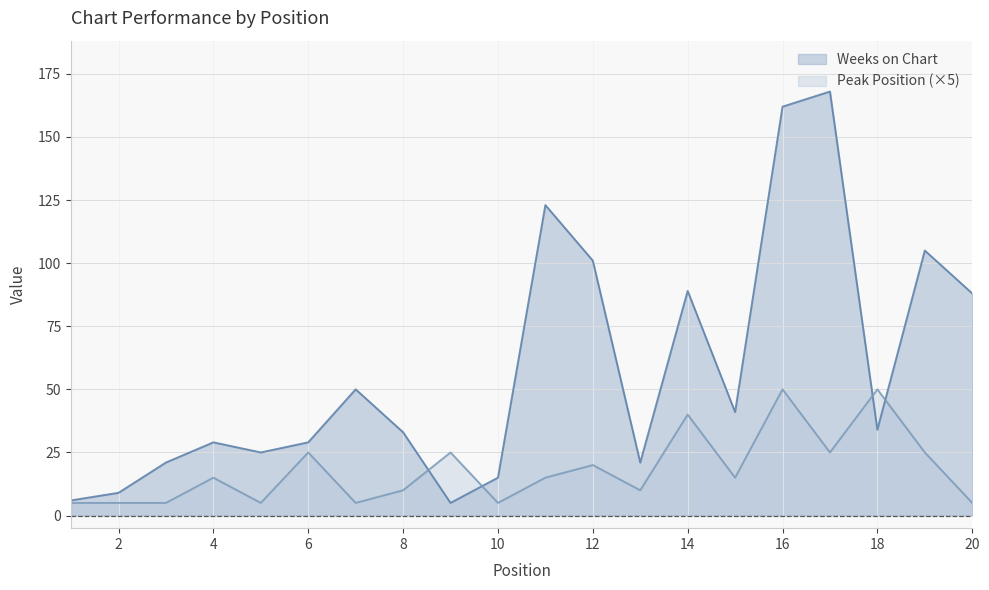

How many intersections are there between Peak Position and Weeks on Chart?

4